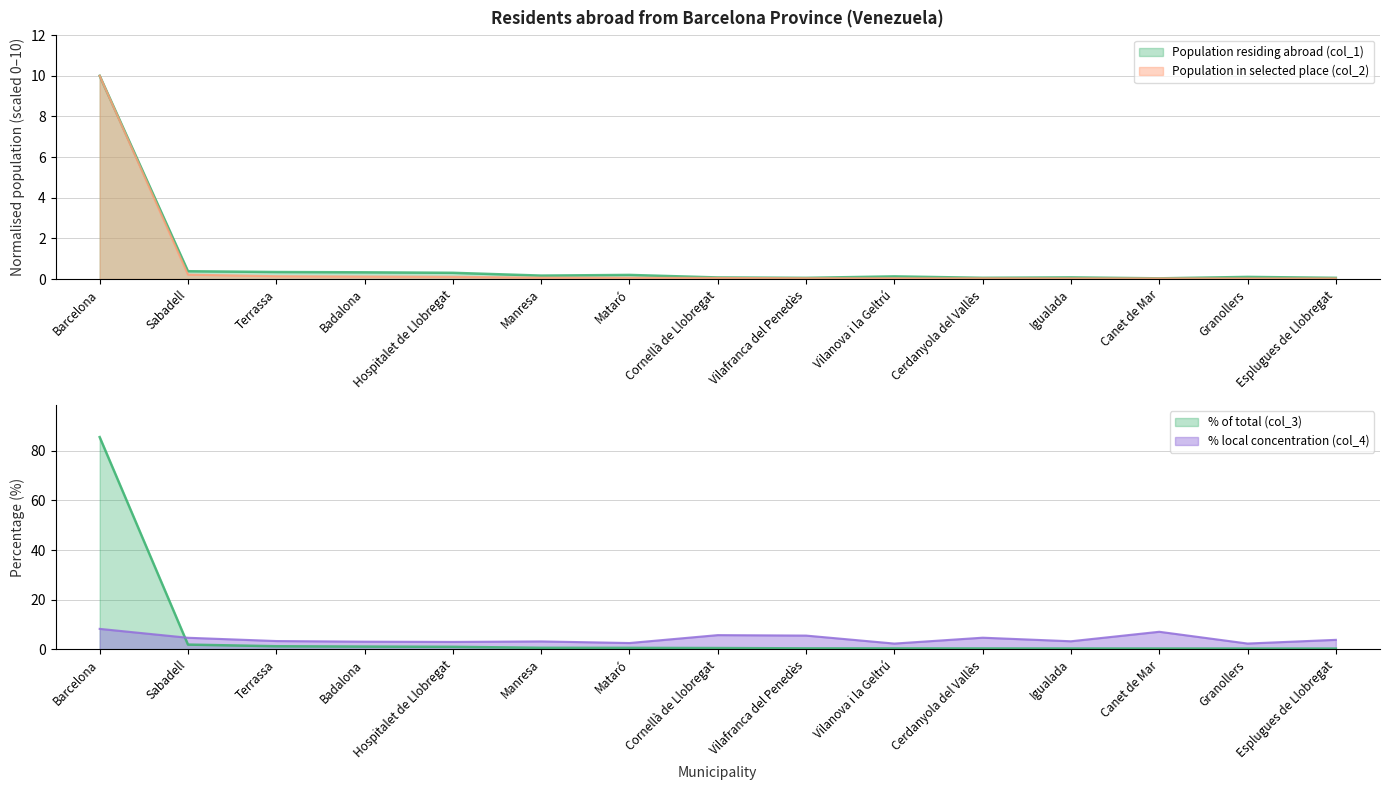

Which category has the lowest value across all series?

Esplugues de Llobregat